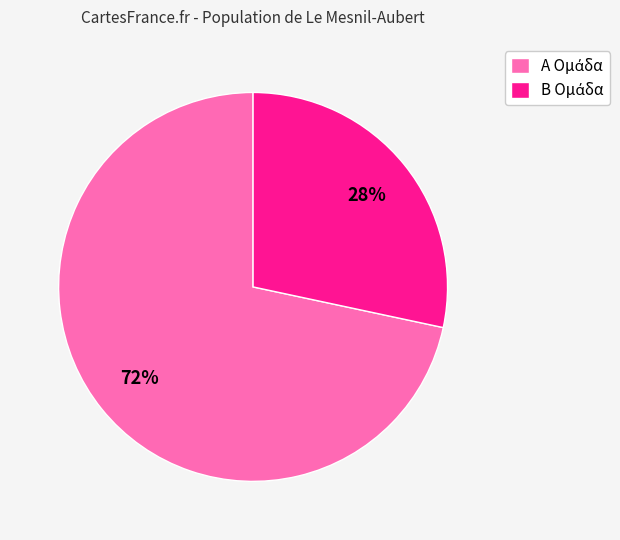

Does any single category account for the majority?

Yes